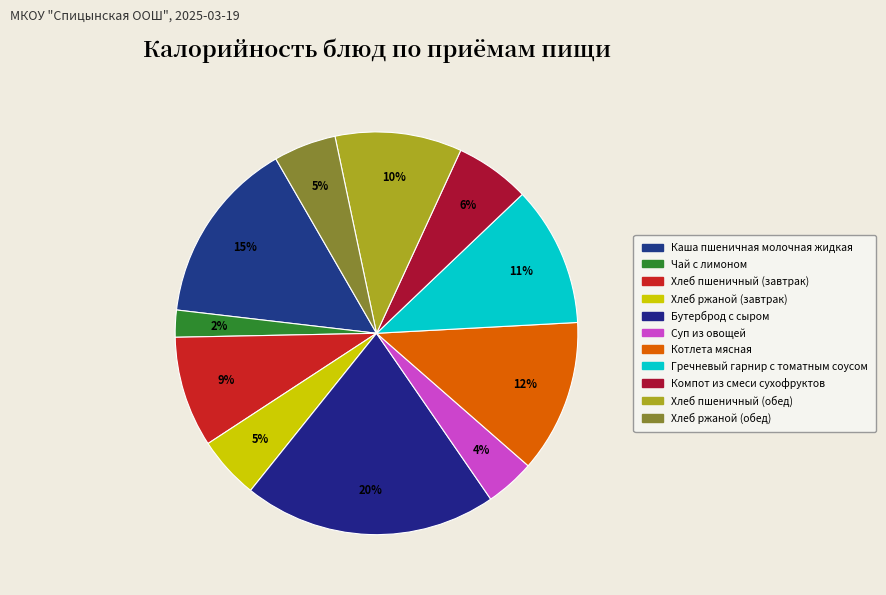

To the nearest percent, what portion does Чай с лимоном represent?

2%